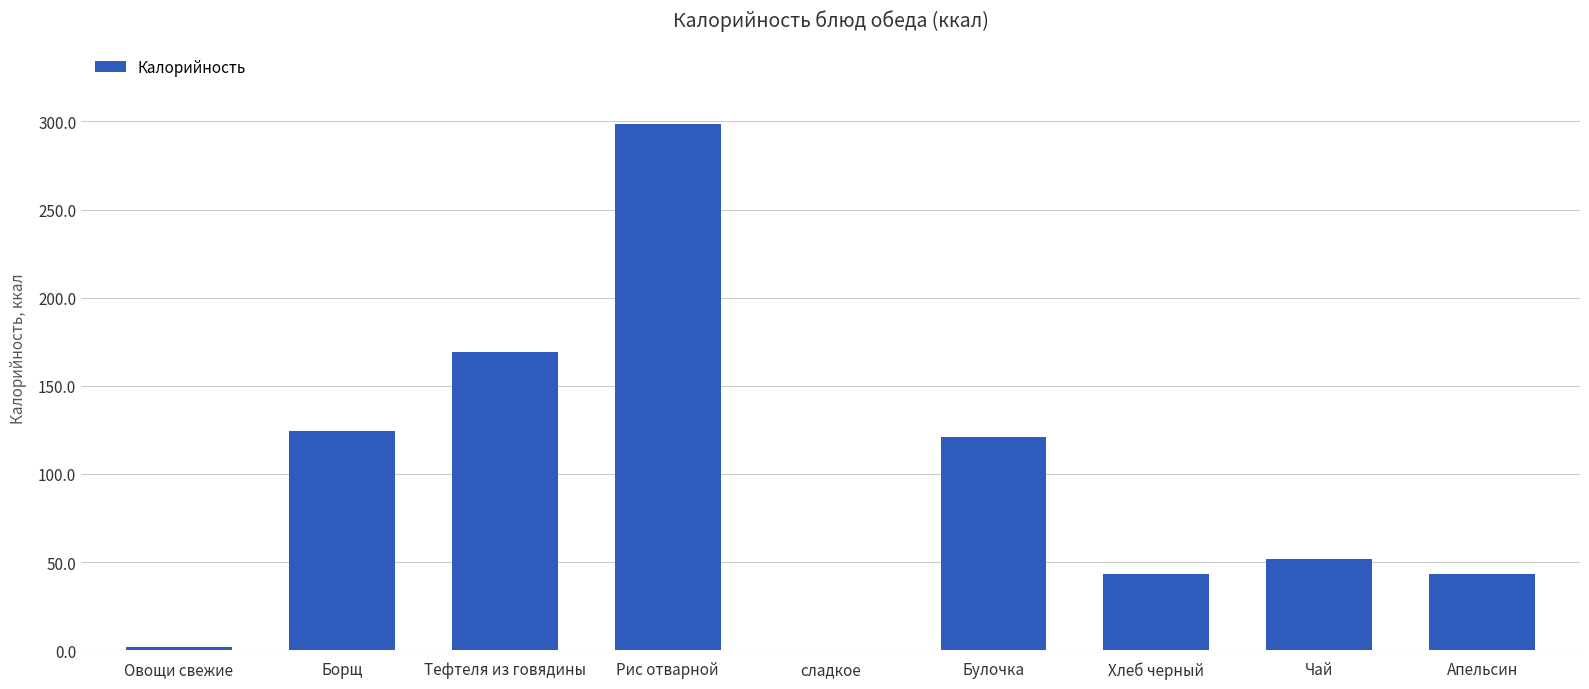

At which category does the chart reach its peak across all series?

Рис отварной